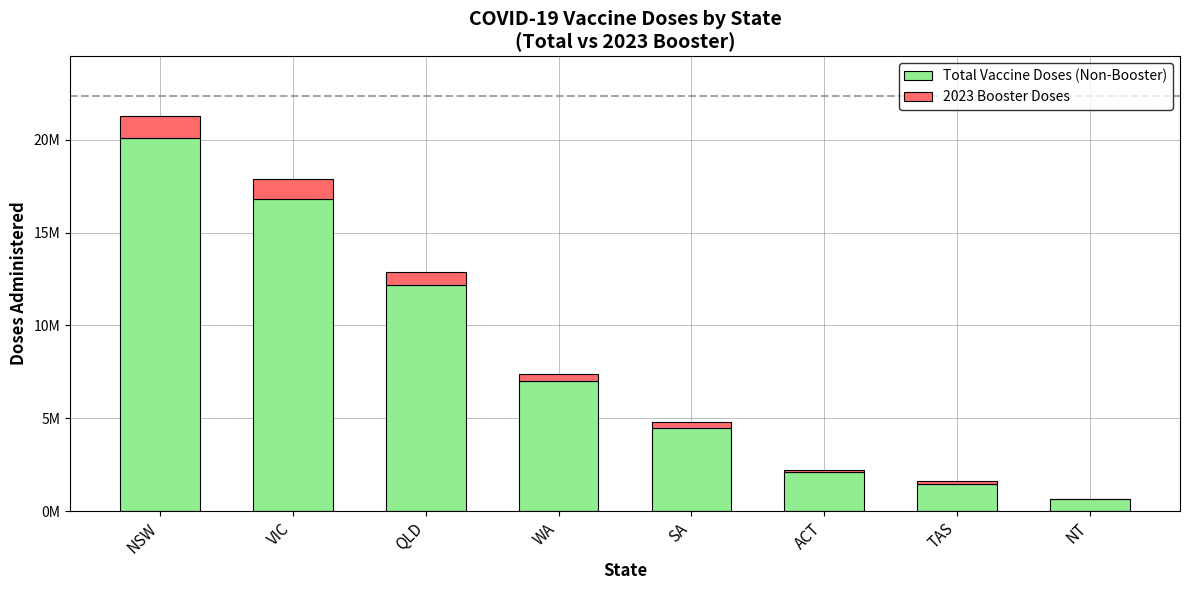

Are the bars grouped side by side (vs. stacked)?

No